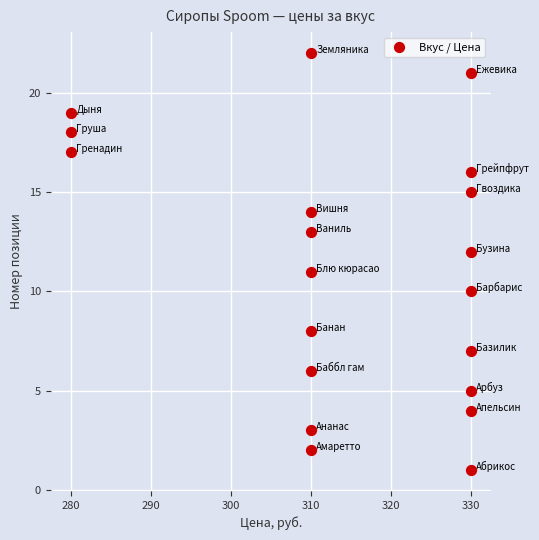

What is the range of Y values (max minus min)?

21